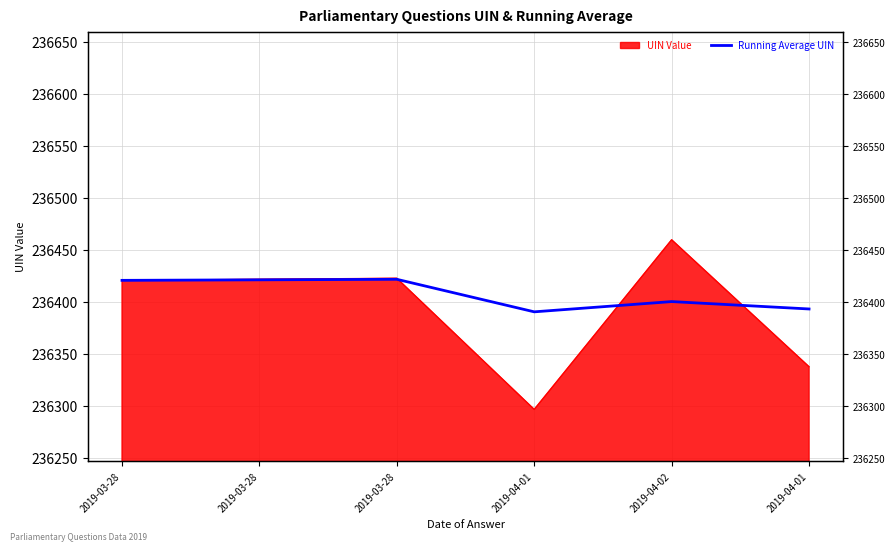

How many interior local peaks (higher than both neighbors) does the data have?

2